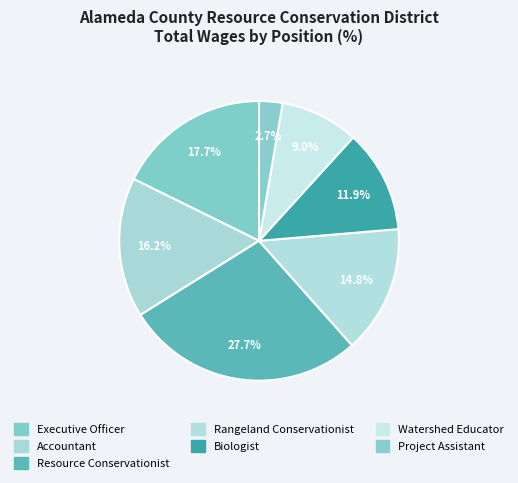

How much of the chart is everything except Project Assistant?

97.3%